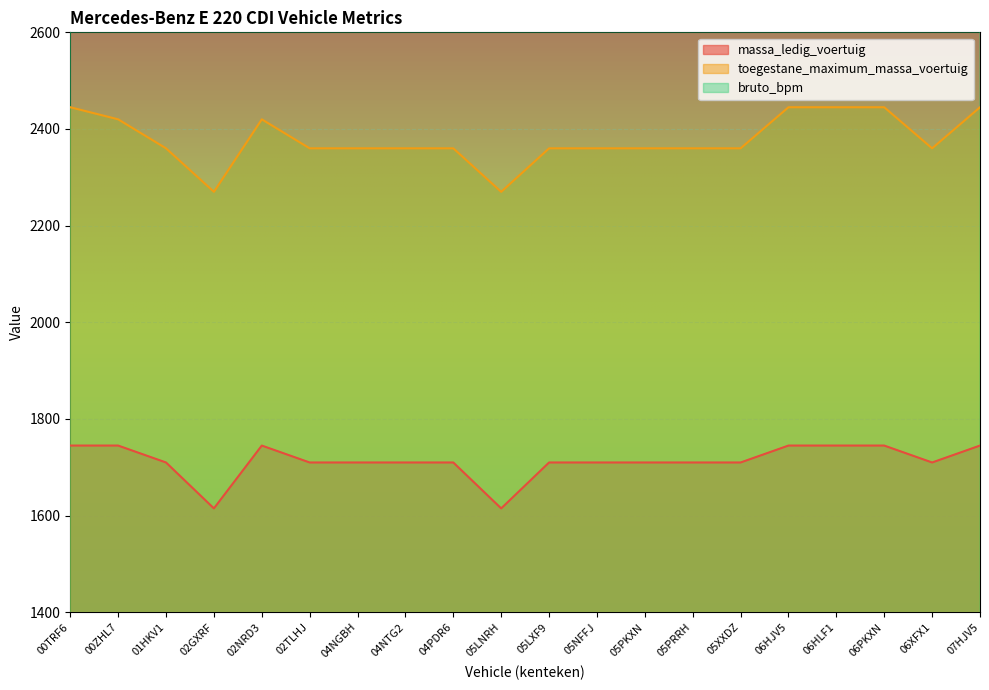

What is the label of the 8th point from the right?

05PKXN